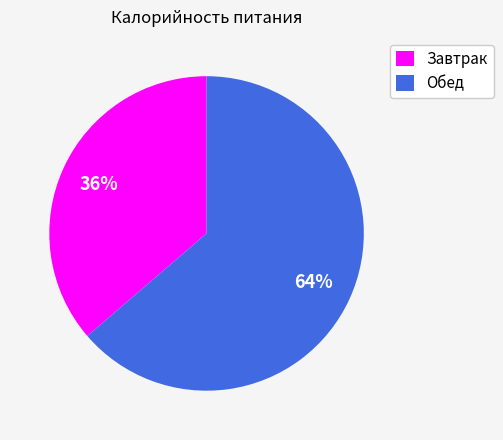

True or false: Завтрак accounts for 36% of the total.

True